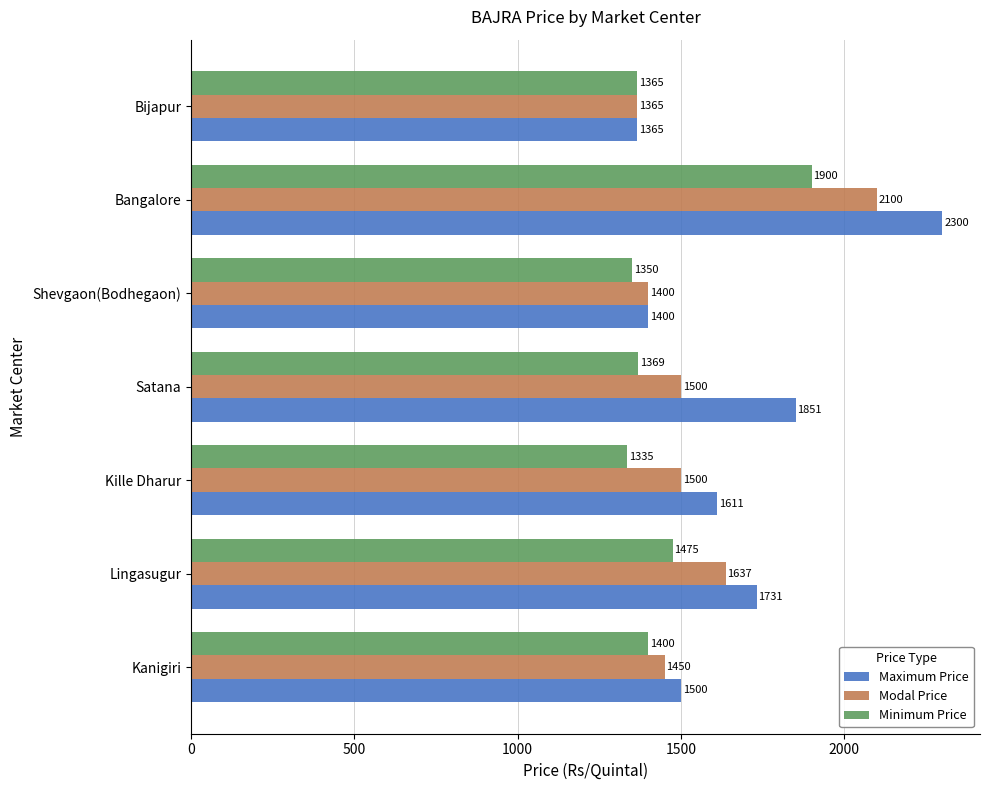

What is the difference between the maximum and minimum values in the Minimum Price series?

565